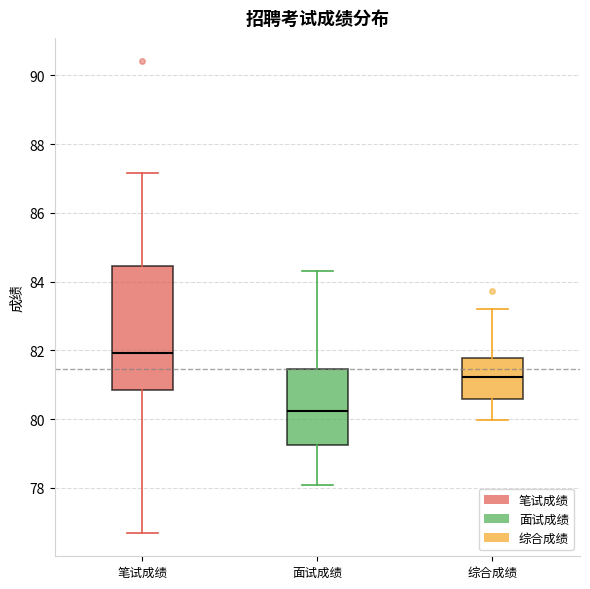

Comparing the boxes themselves (not the whiskers), which one is the tallest?

笔试成绩